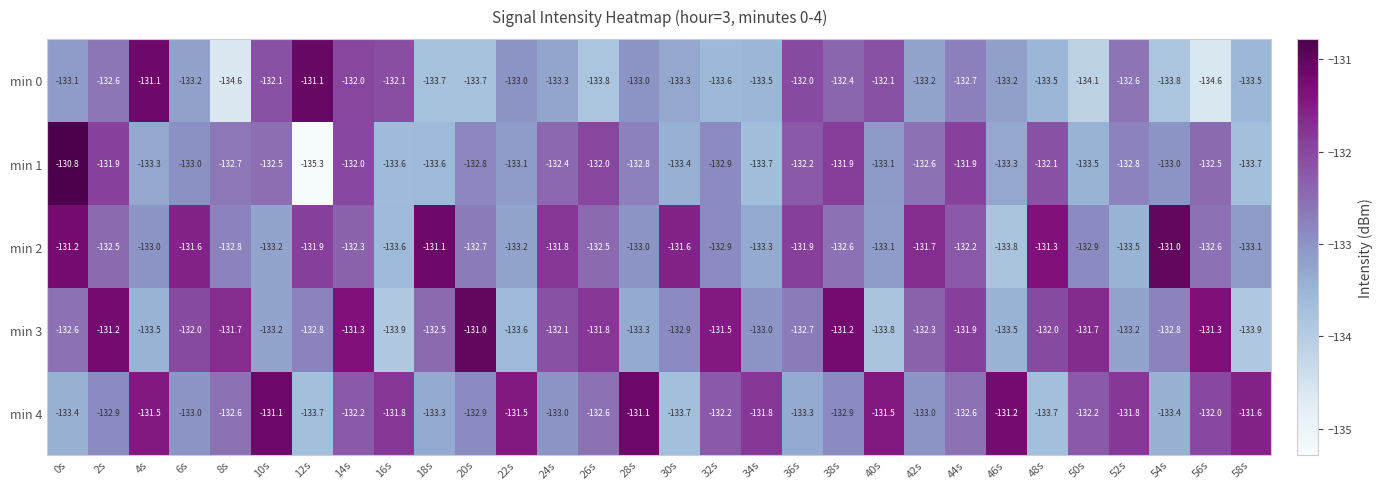

Which category has the highest value in the min 2 series?

54s